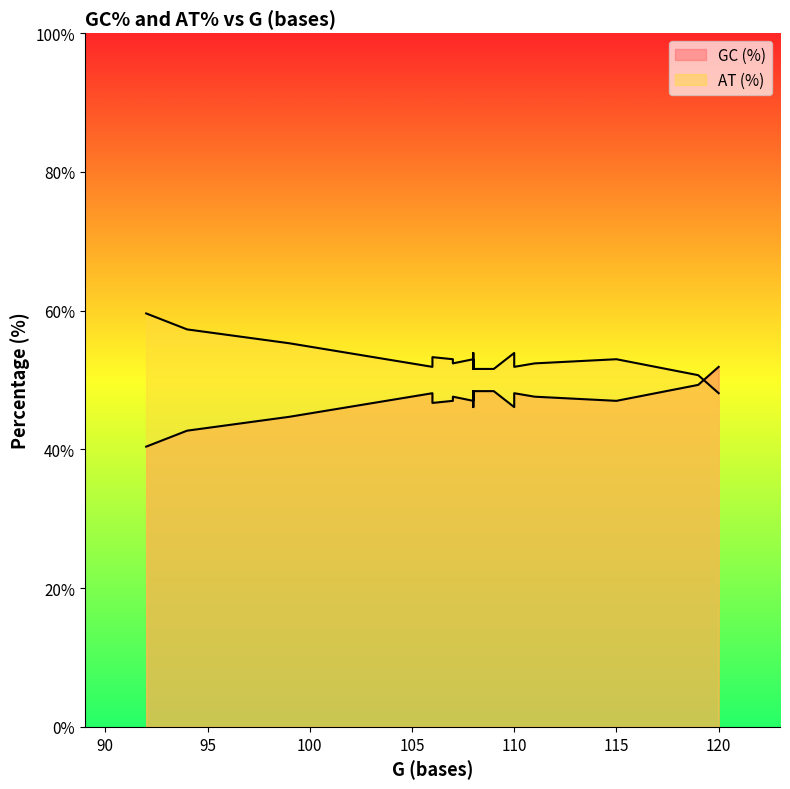

In GC (%), how many points are higher than both neighbors (excluding endpoints)?

7